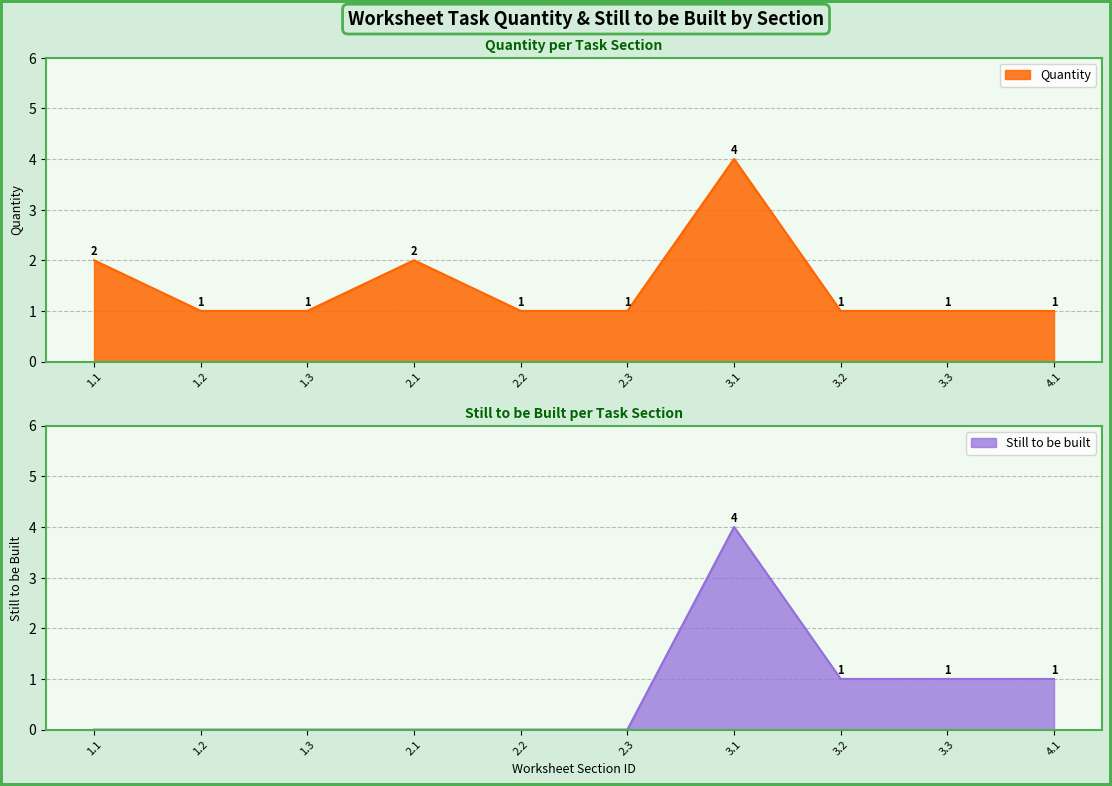

At which category does Quantity reach its first local peak?

2.1